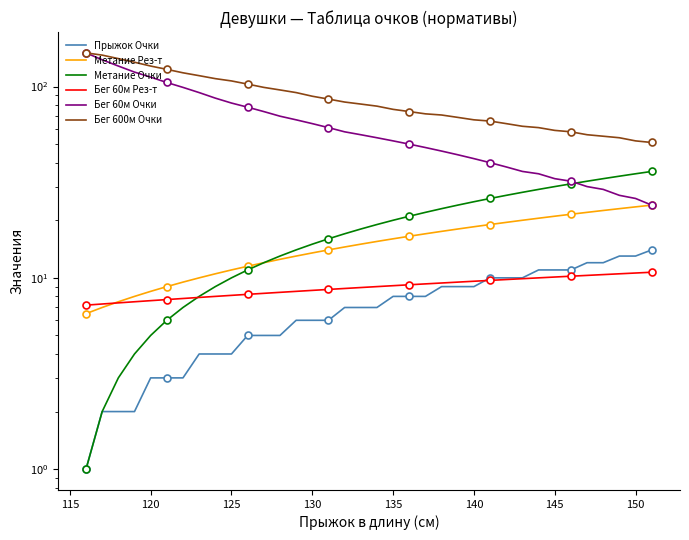

What is the average value of the Бег 60м Очки series?

64.6